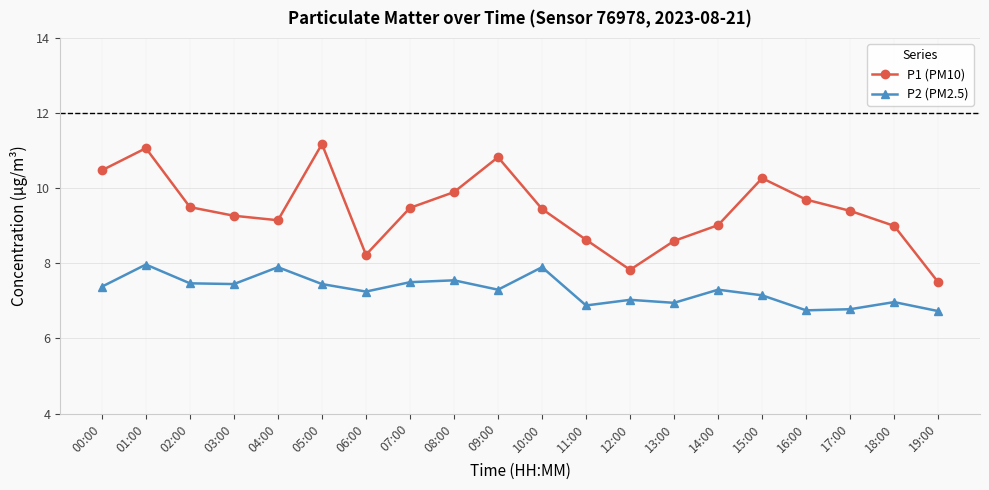

What is the total value across all series at 05:00?

18.6